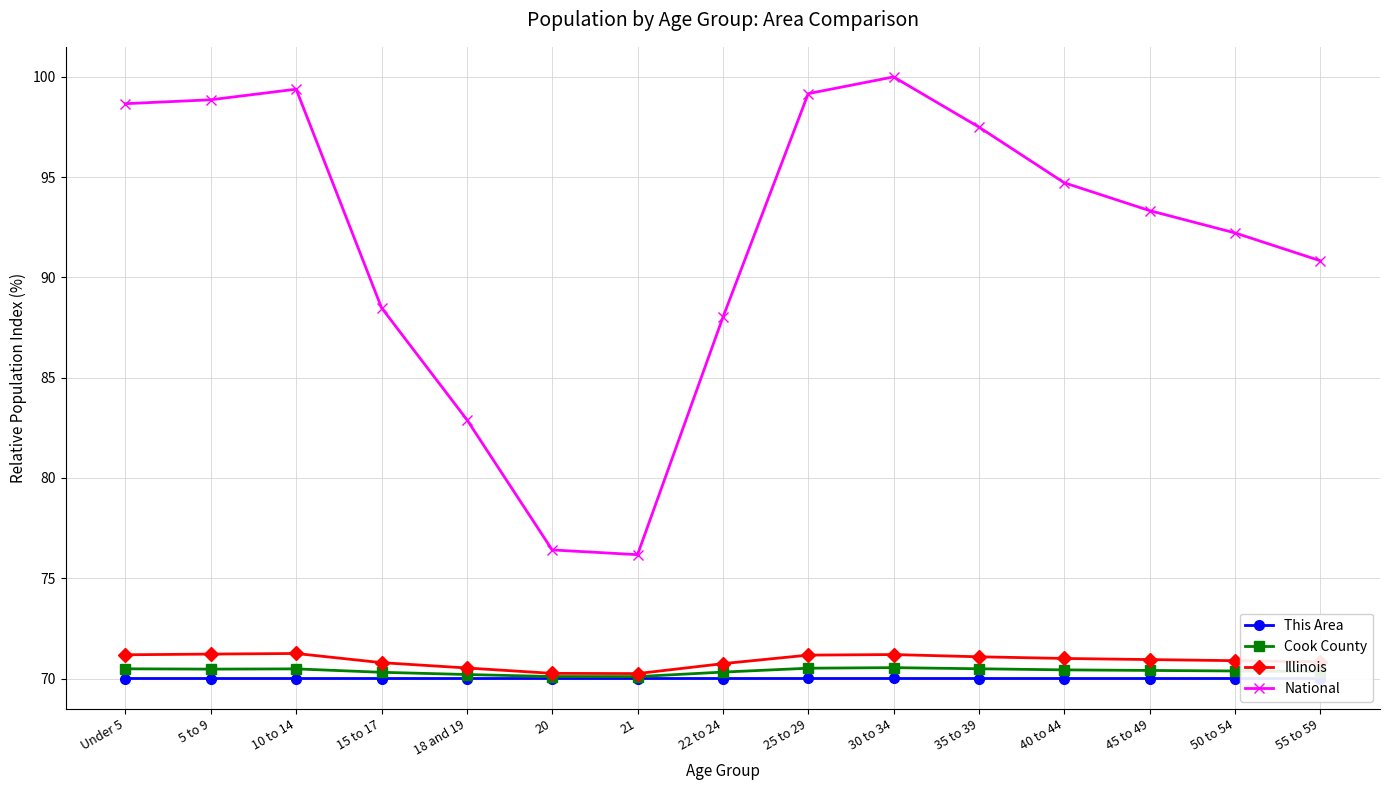

What is the maximum value shown in the chart?

100.0